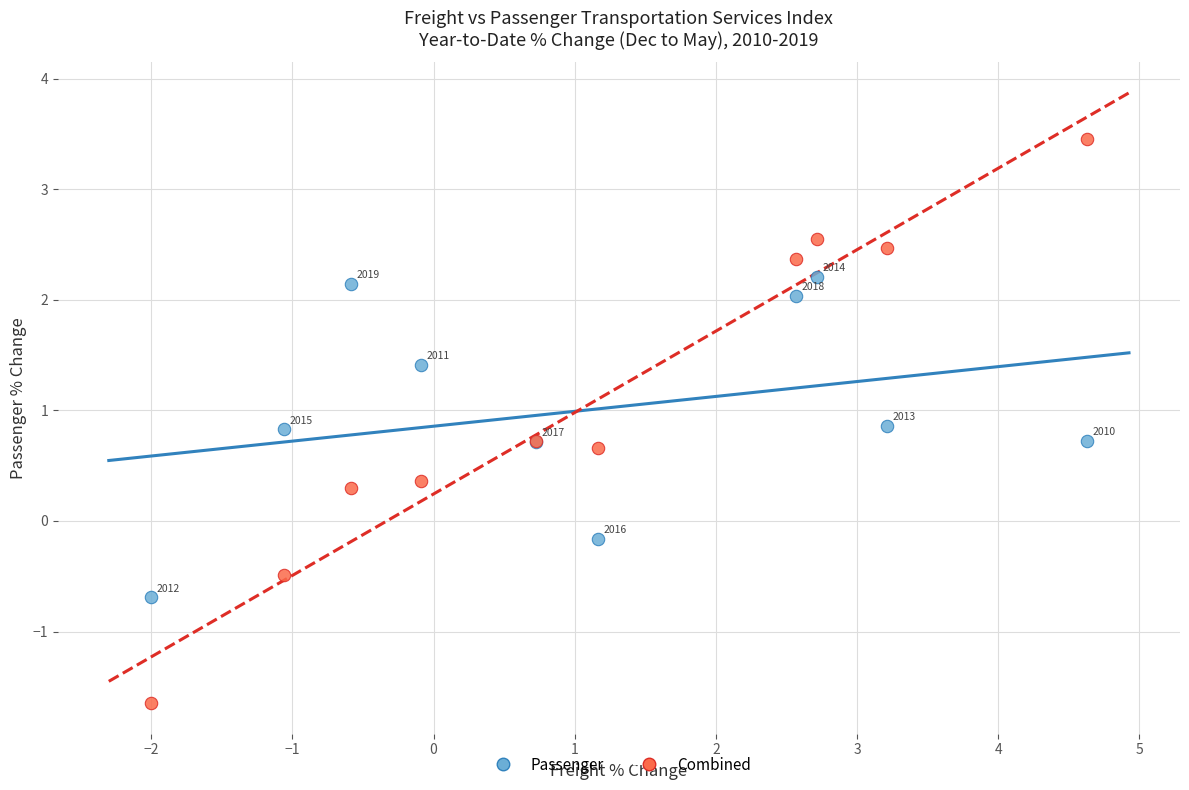

In the Combined series, what Y value is closest to 0?

0.3